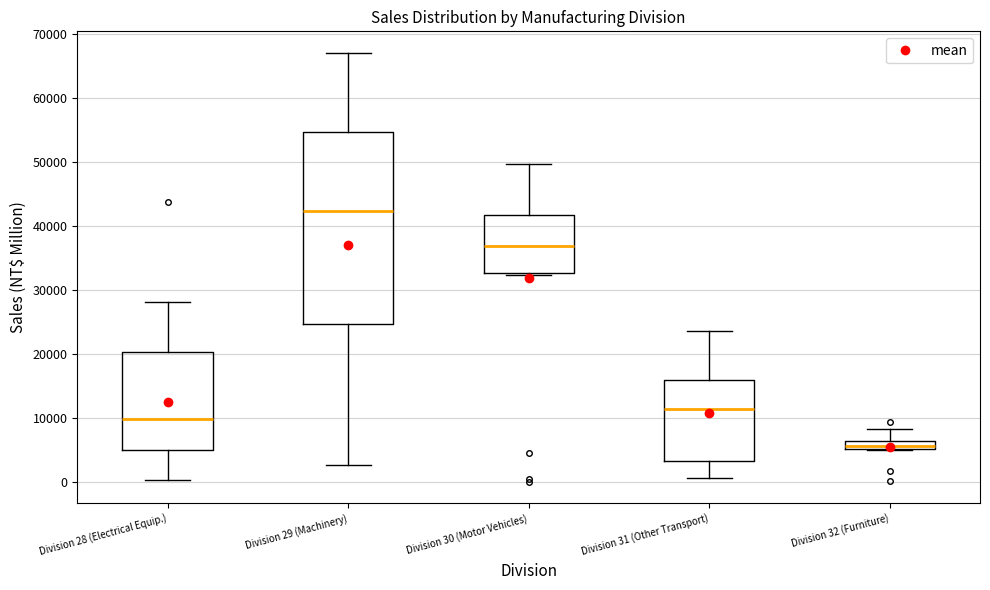

Which box's median line is the highest?

Division 29 (Machinery)